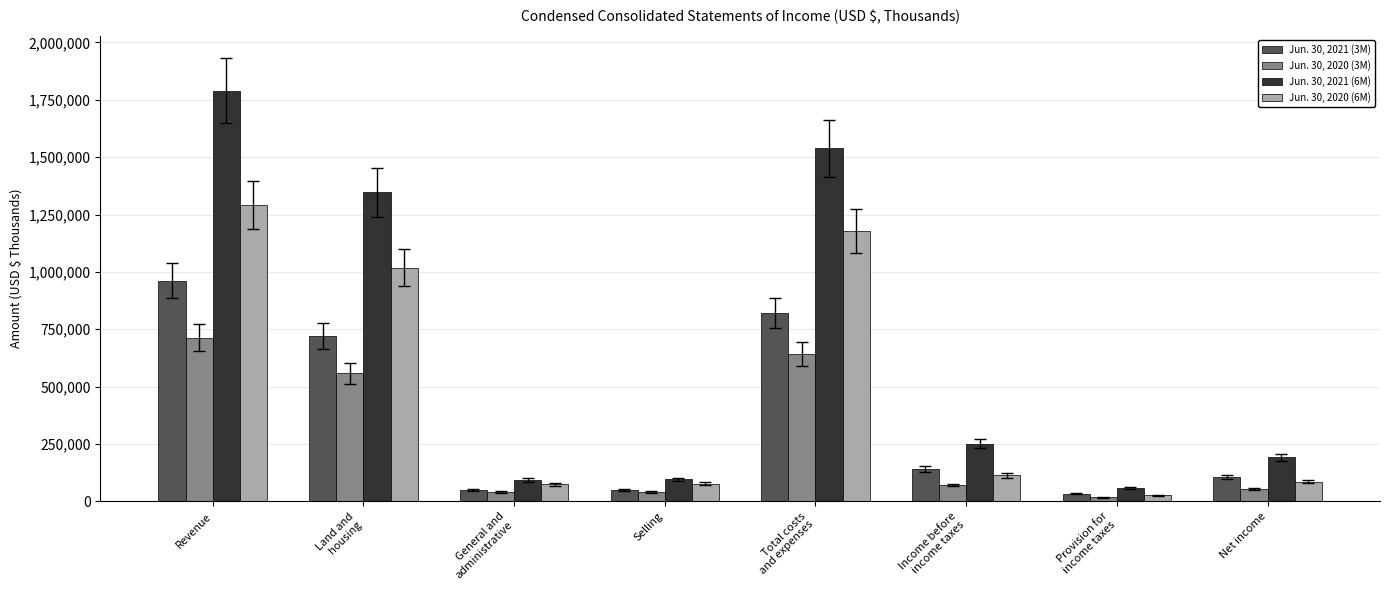

Rank the series by their maximum value, from highest to lowest.

Jun. 30, 2021 (6M), Jun. 30, 2020 (6M), Jun. 30, 2021 (3M), Jun. 30, 2020 (3M)